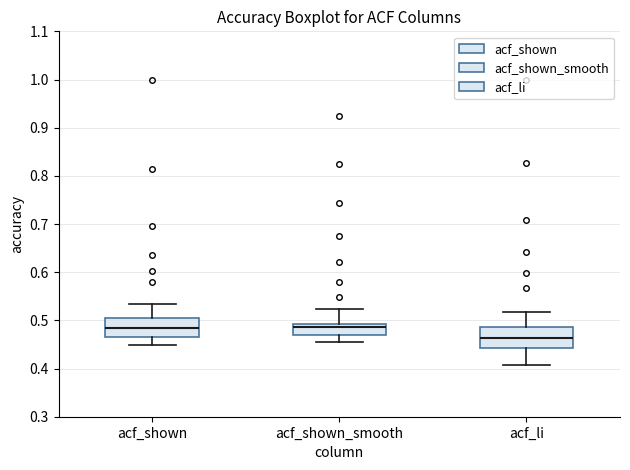

Reading left to right, read every box against the y-axis: the position of its median line, the range the box covers, and the ends of its whiskers. The values are not printed on the chart, so give them approximately, as read against the axis.

acf_shown: median 0.48, box 0.47 to 0.51, whiskers 0.45 to 0.54
acf_shown_smooth: median 0.49 (just below the box's upper edge), box 0.47 to 0.49, whiskers 0.46 to 0.52
acf_li: median 0.46, box 0.44 to 0.49, whiskers 0.41 to 0.52